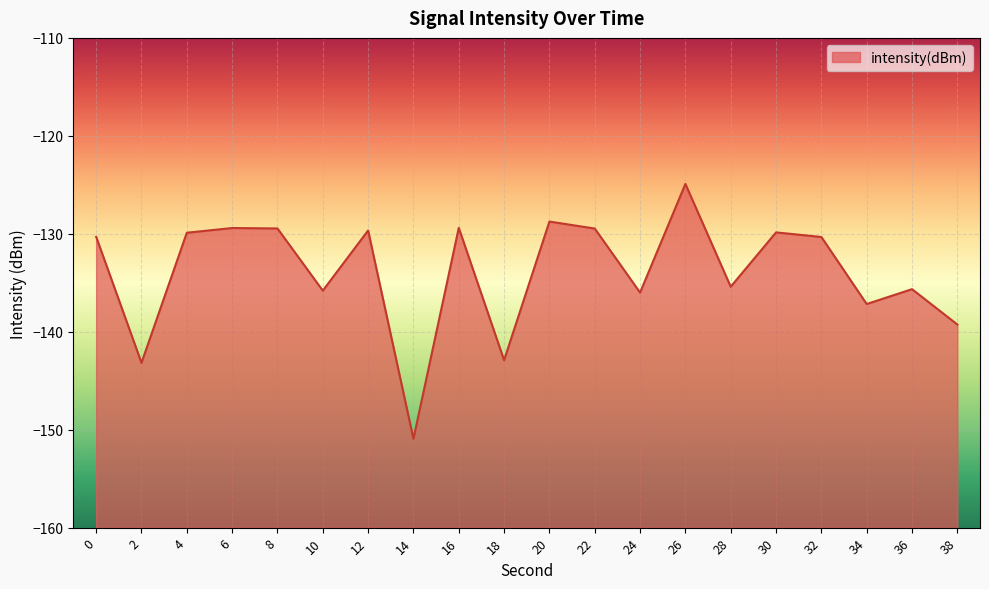

True or false: there are more than 0 points higher than both neighbors.

True